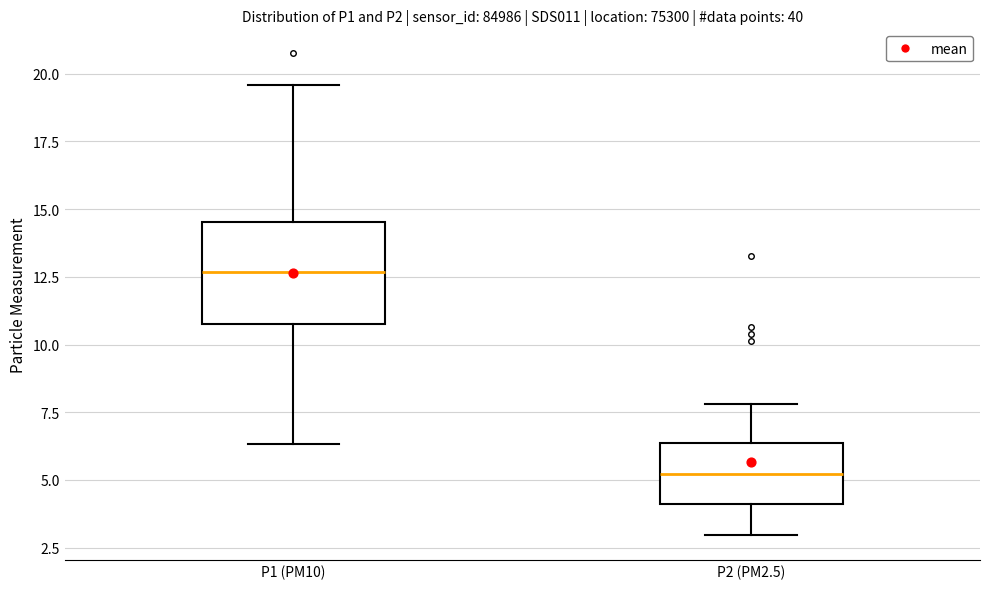

Reading left to right, transcribe this box plot: for each box, give where its median line is, the range the box spans, and where its two whiskers end, as read against the y-axis. The values are not printed on the chart, so give them approximately, as read against the axis.

P1 (PM10): median 12.5, box 11.0 to 14.5, whiskers 6.5 to 19.5
P2 (PM2.5): median 5.0, box 4.0 to 6.5, whiskers 3.0 to 8.0